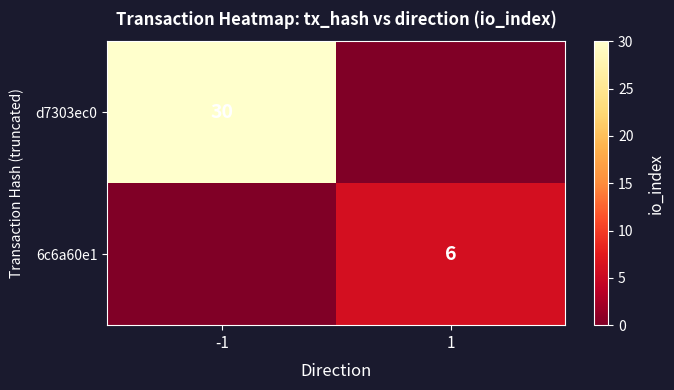

The d7303ec0 series shows 30 at -1. True or false?

True